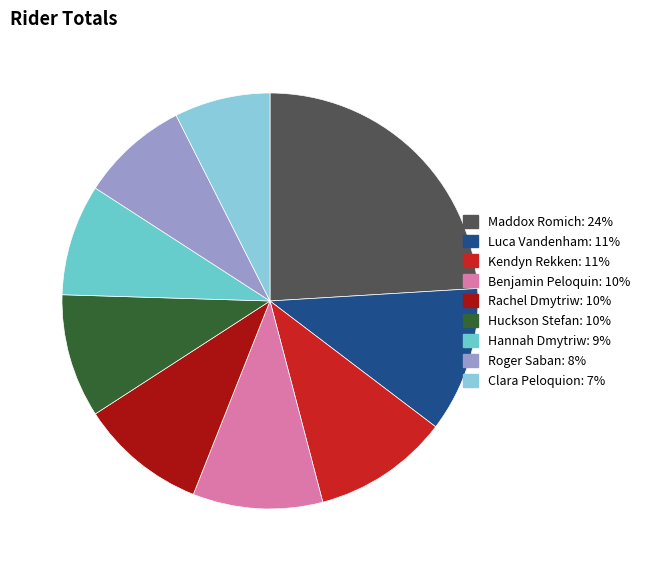

To the nearest percent, what is the difference between the Roger Saban and Clara Peloquion slice percentages?

1%